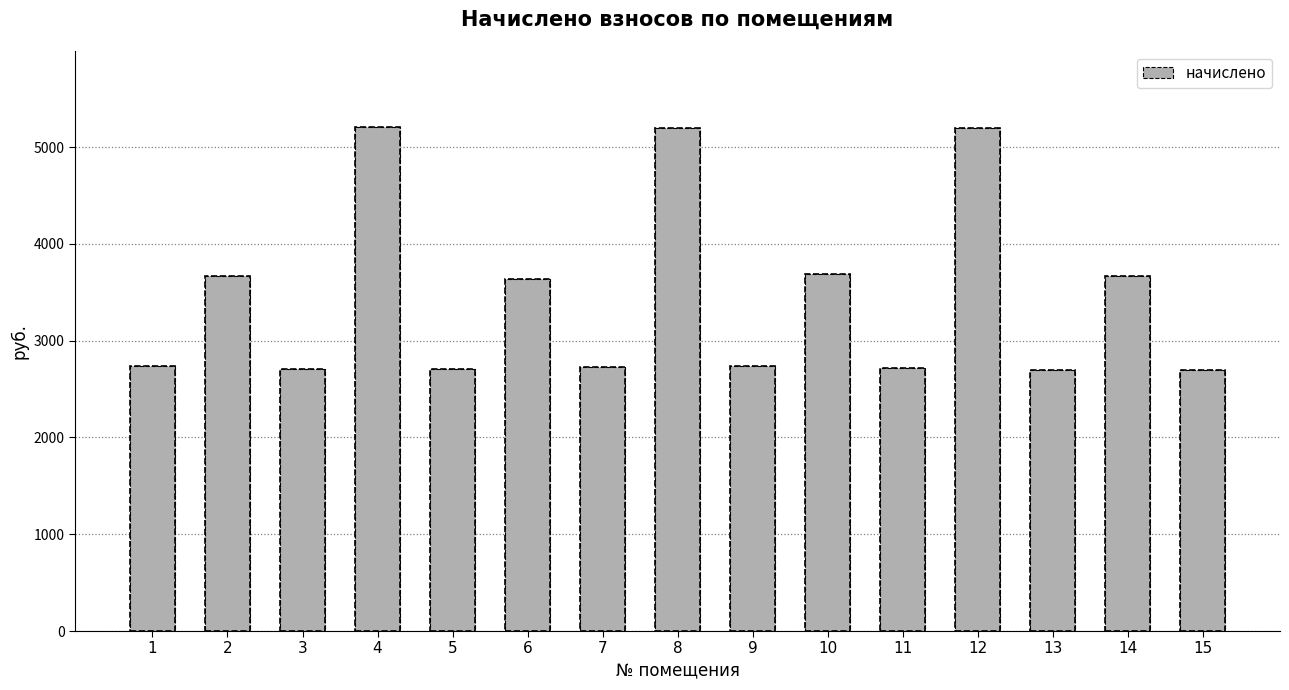

What is the value of the 11th bar from the left?

2721.0